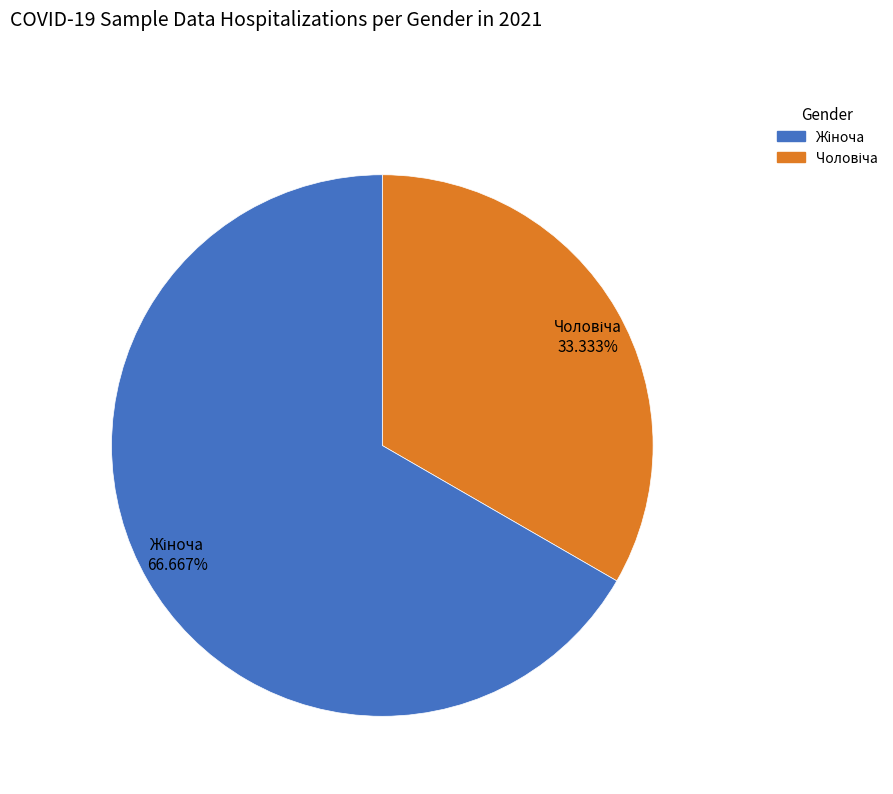

Is there any slice that represents more than half of the pie?

Yes